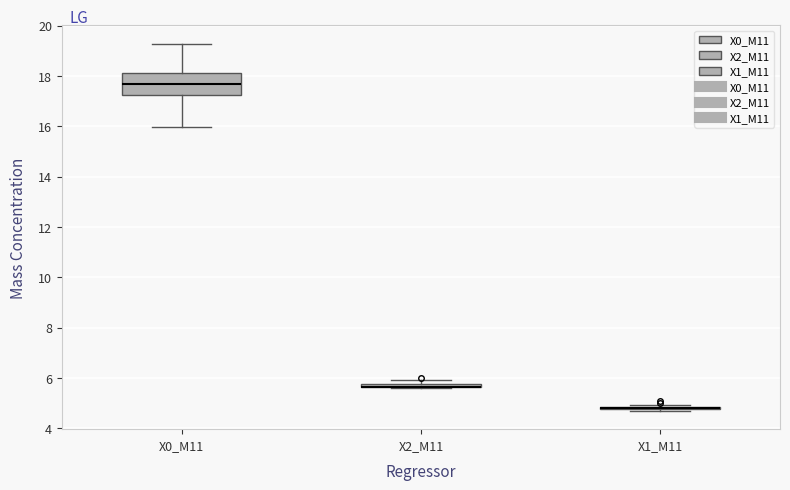

Which box is the tallest, from its lower edge to its upper edge?

X0_M11